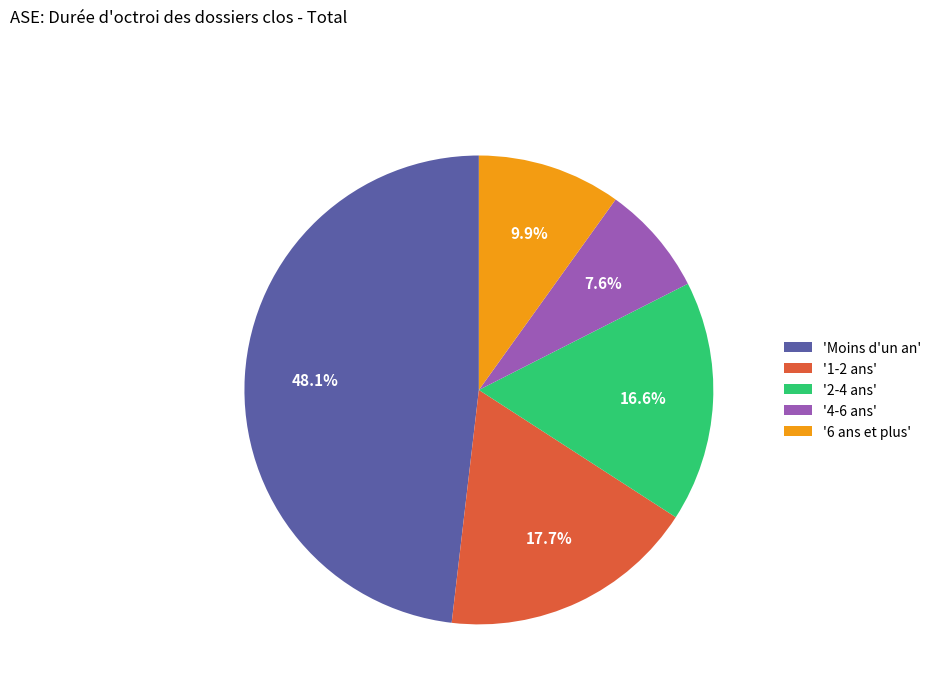

Count the number of slices in the pie.

5